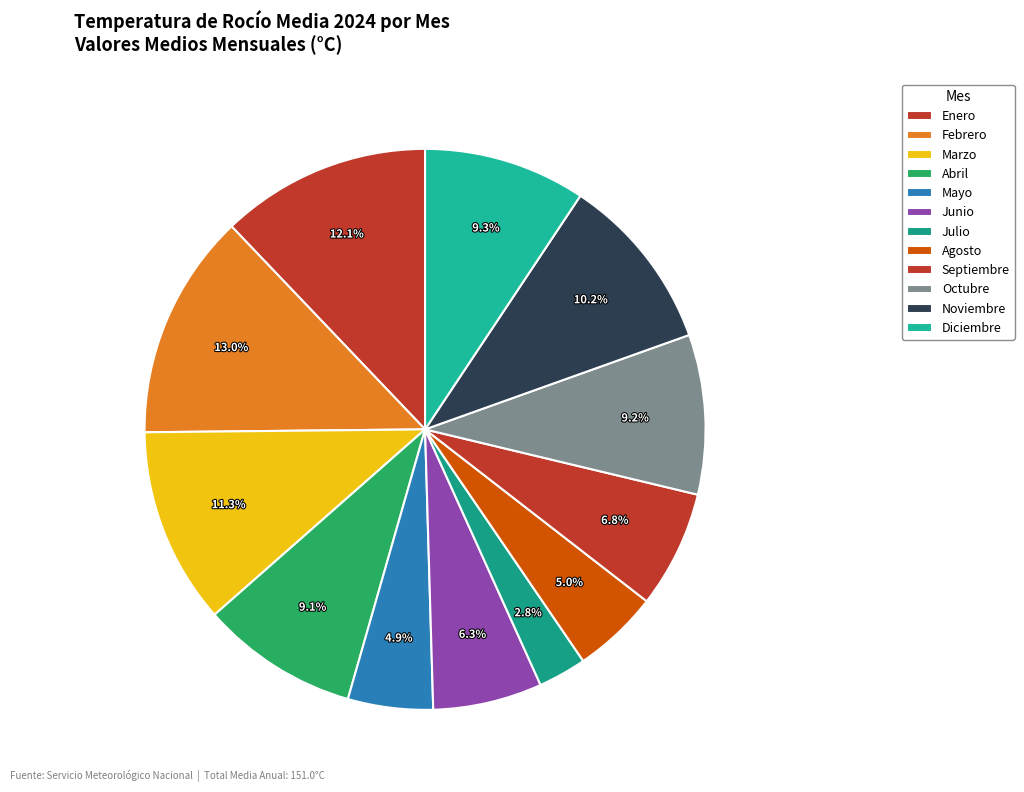

Count the number of slices in the pie.

12